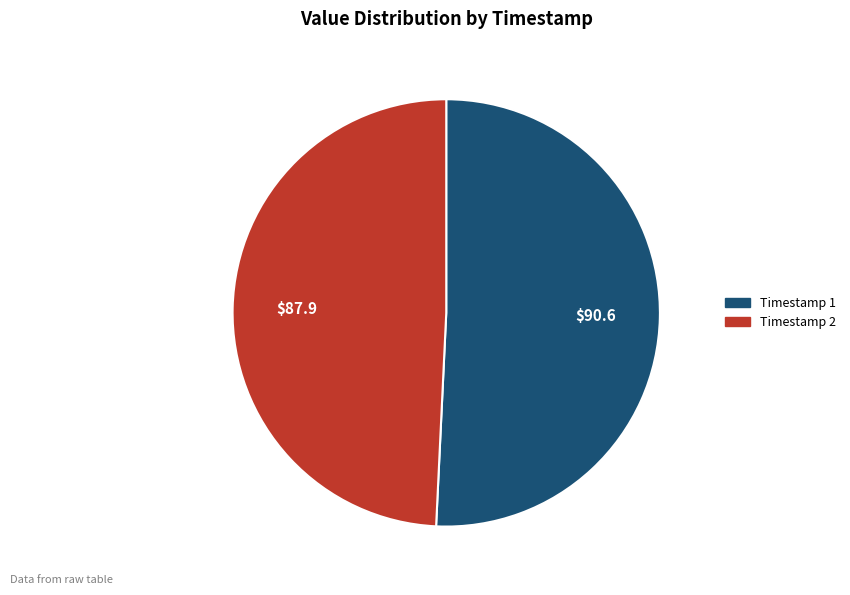

Is there any slice that represents more than half of the pie?

Yes